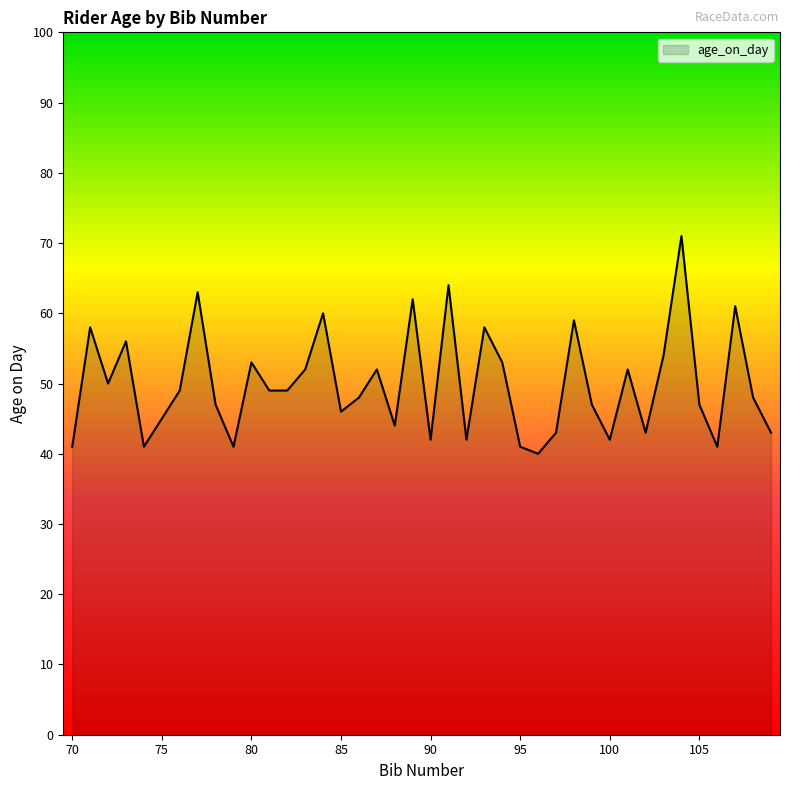

Does the chart have visible grid lines?

No